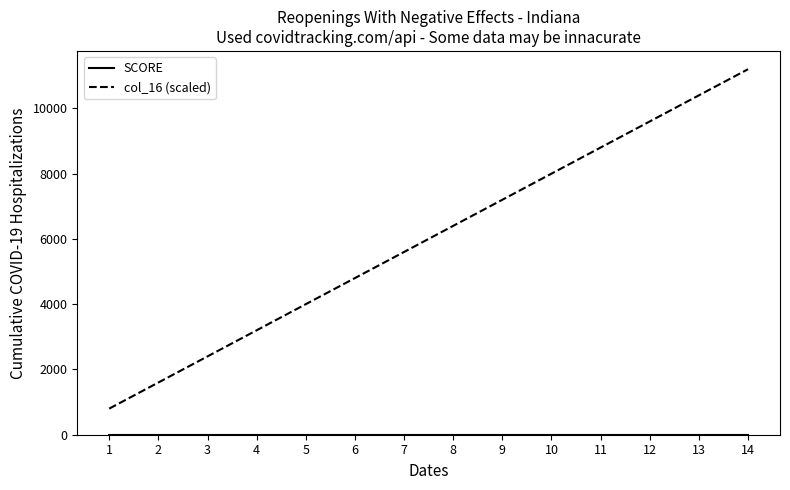

List the labels in order of col_16 (scaled) value, smallest first.

1, 2, 3, 4, 5, 6, 7, 8, 9, 10, 11, 12, 13, 14